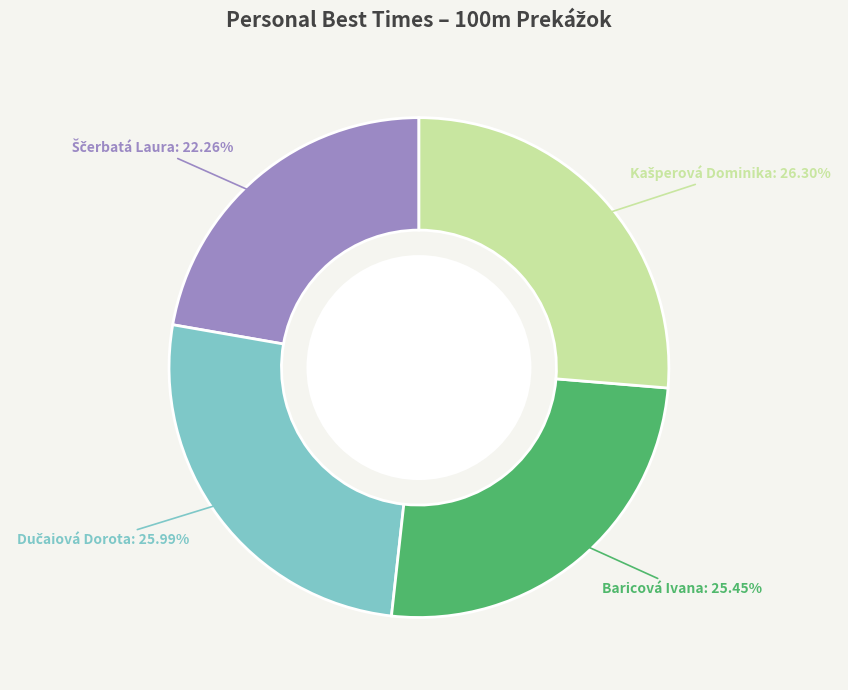

Is there a majority slice in this chart?

No